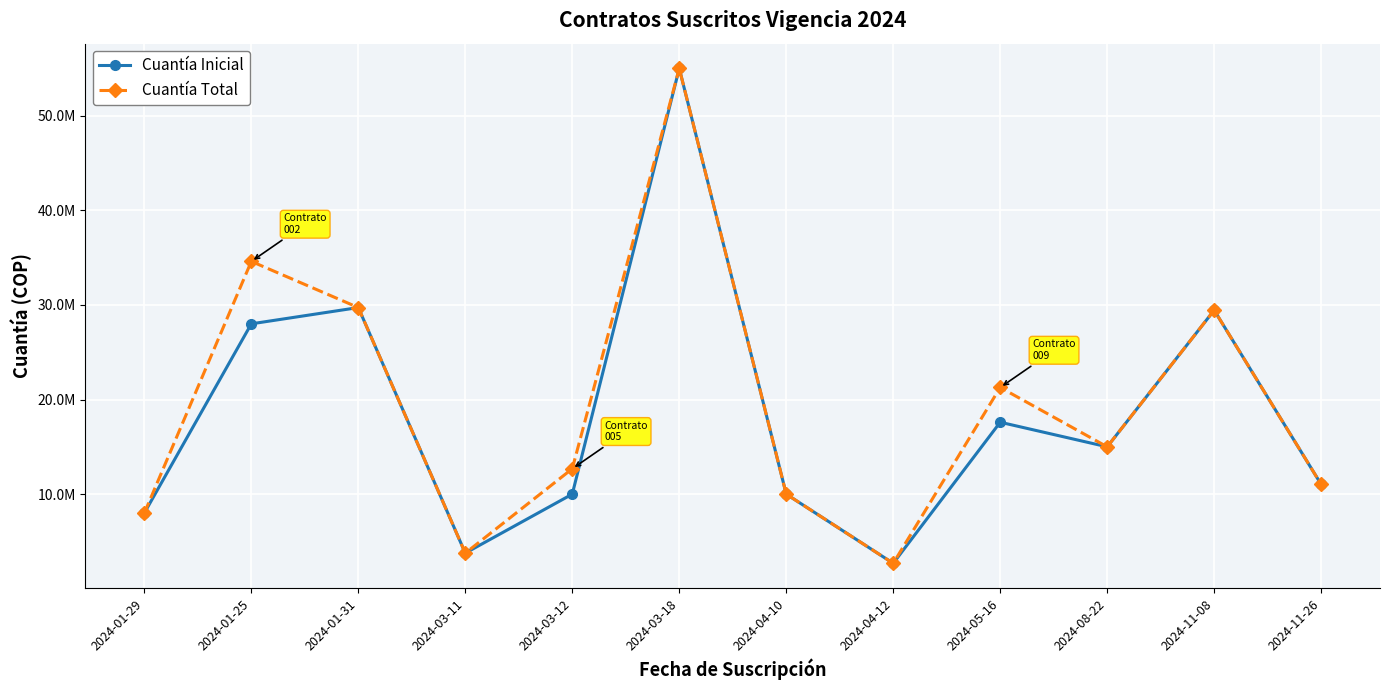

Is it true that Cuantía Total equals 949554 at 2024-04-12?

False